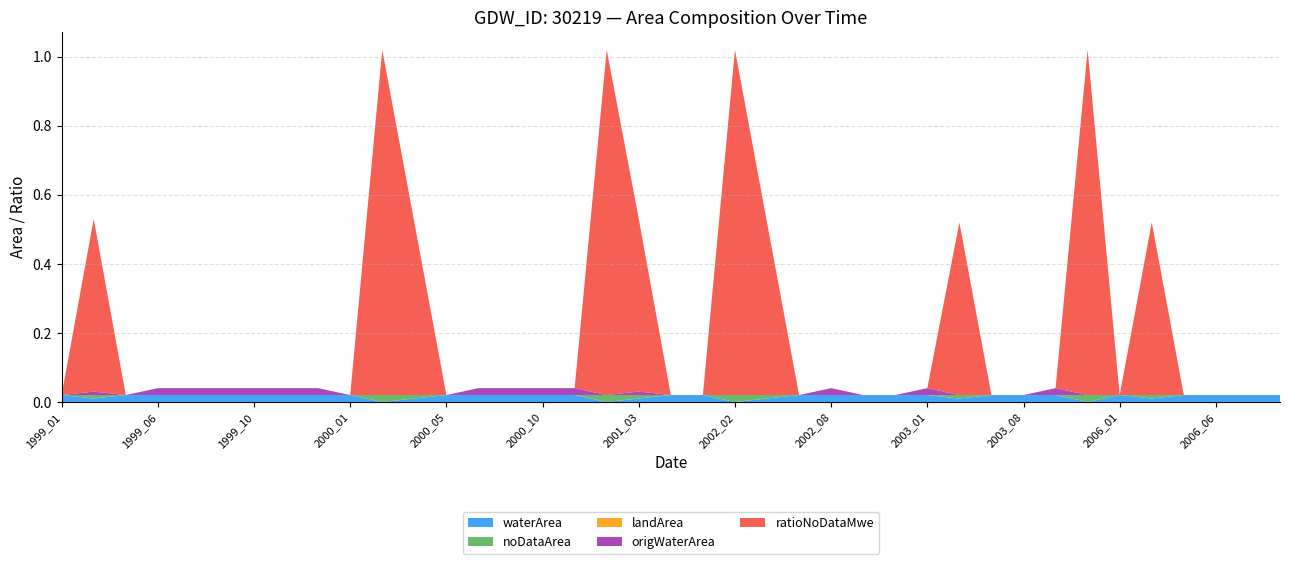

Reading left to right, what are all the values shown in this chart?

waterArea: 1999_01=0.0	1999_03=0.0	1999_05=0.0	1999_06=0.0	1999_07=0.0	1999_08=0.0	1999_10=0.0	1999_11=0.0	1999_12=0.0	2000_01=0.0	2000_02=0.0	2000_03=0.0	2000_05=0.0	2000_07=0.0	2000_08=0.0	2000_10=0.0	2000_11=0.0	2001_02=0.0	2001_03=0.0	2001_04=0.0	2002_01=0.0	2002_02=0.0	2002_03=0.0	2002_07=0.0	2002_08=0.0	2002_11=0.0	2002_12=0.0	2003_01=0.0	2003_03=0.0	2003_06=0.0	2003_08=0.0	2004_01=0.0	2004_02=0.0	2006_01=0.0	2006_03=0.0	2006_04=0.0	2006_06=0.0	2006_08=0.0	2006_12=0.0
noDataArea: 1999_01=0.0	1999_03=0.0	1999_05=0.0	1999_06=0.0	1999_07=0.0	1999_08=0.0	1999_10=0.0	1999_11=0.0	1999_12=0.0	2000_01=0.0	2000_02=0.0	2000_03=0.0	2000_05=0.0	2000_07=0.0	2000_08=0.0	2000_10=0.0	2000_11=0.0	2001_02=0.0	2001_03=0.0	2001_04=0.0	2002_01=0.0	2002_02=0.0	2002_03=0.0	2002_07=0.0	2002_08=0.0	2002_11=0.0	2002_12=0.0	2003_01=0.0	2003_03=0.0	2003_06=0.0	2003_08=0.0	2004_01=0.0	2004_02=0.0	2006_01=0.0	2006_03=0.0	2006_04=0.0	2006_06=0.0	2006_08=0.0	2006_12=0.0
landArea: 1999_01=0.0	1999_03=0.0	1999_05=0.0	1999_06=0.0	1999_07=0.0	1999_08=0.0	1999_10=0.0	1999_11=0.0	1999_12=0.0	2000_01=0.0	2000_02=0.0	2000_03=0.0	2000_05=0.0	2000_07=0.0	2000_08=0.0	2000_10=0.0	2000_11=0.0	2001_02=0.0	2001_03=0.0	2001_04=0.0	2002_01=0.0	2002_02=0.0	2002_03=0.0	2002_07=0.0	2002_08=0.0	2002_11=0.0	2002_12=0.0	2003_01=0.0	2003_03=0.0	2003_06=0.0	2003_08=0.0	2004_01=0.0	2004_02=0.0	2006_01=0.0	2006_03=0.0	2006_04=0.0	2006_06=0.0	2006_08=0.0	2006_12=0.0
origWaterArea: 1999_01=0.0	1999_03=0.0	1999_05=0.0	1999_06=0.0	1999_07=0.0	1999_08=0.0	1999_10=0.0	1999_11=0.0	1999_12=0.0	2000_01=0.0	2000_02=0.0	2000_03=0.0	2000_05=0.0	2000_07=0.0	2000_08=0.0	2000_10=0.0	2000_11=0.0	2001_02=0.0	2001_03=0.0	2001_04=0.0	2002_01=0.0	2002_02=0.0	2002_03=0.0	2002_07=0.0	2002_08=0.0	2002_11=0.0	2002_12=0.0	2003_01=0.0	2003_03=0.0	2003_06=0.0	2003_08=0.0	2004_01=0.0	2004_02=0.0	2006_01=0.0	2006_03=0.0	2006_04=0.0	2006_06=0.0	2006_08=0.0	2006_12=0.0
ratioNoDataMwe: 1999_01=0.0	1999_03=0.5	1999_05=0.0	1999_06=0.0	1999_07=0.0	1999_08=0.0	1999_10=0.0	1999_11=0.0	1999_12=0.0	2000_01=0.0	2000_02=1.0	2000_03=0.5	2000_05=0.0	2000_07=0.0	2000_08=0.0	2000_10=0.0	2000_11=0.0	2001_02=1.0	2001_03=0.5	2001_04=0.0	2002_01=0.0	2002_02=1.0	2002_03=0.5	2002_07=0.0	2002_08=0.0	2002_11=0.0	2002_12=0.0	2003_01=0.0	2003_03=0.5	2003_06=0.0	2003_08=0.0	2004_01=0.0	2004_02=1.0	2006_01=0.0	2006_03=0.5	2006_04=0.0	2006_06=0.0	2006_08=0.0	2006_12=0.0